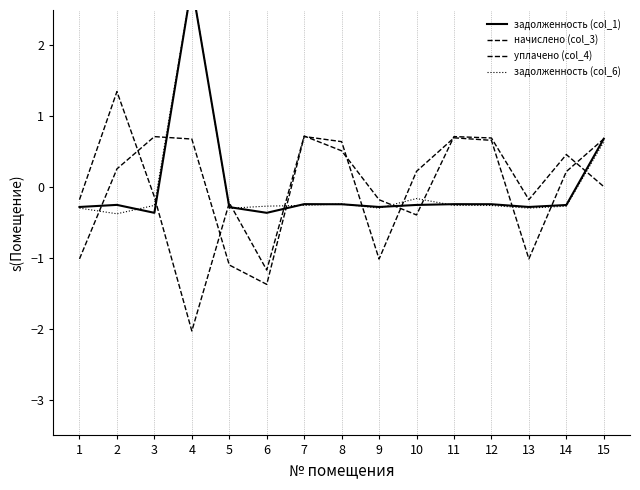

How many times do задолженность (col_1) and уплачено (col_4) cross each other?

7